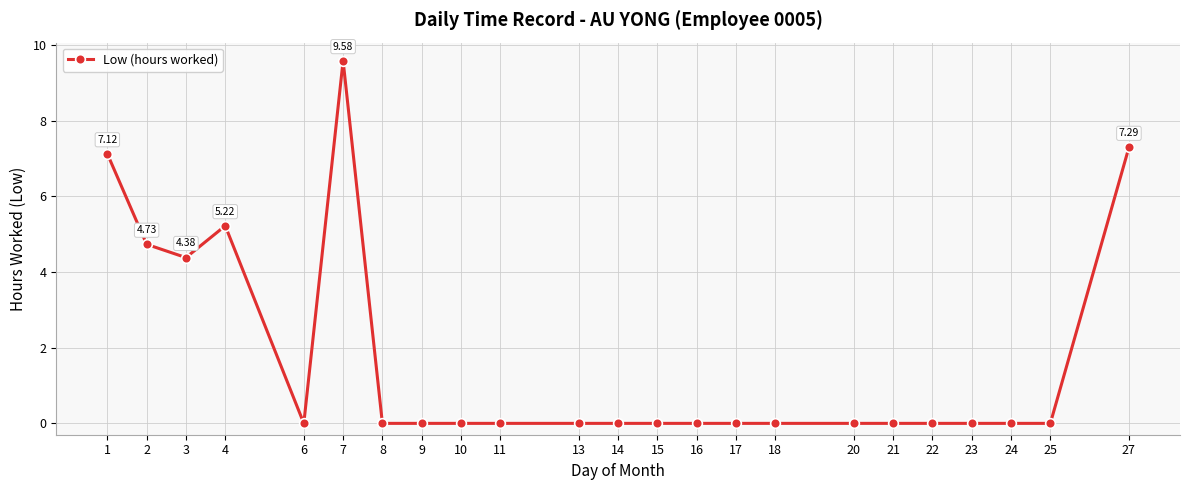

Reading left to right, list all the values displayed in this chart.

7.1	4.7	4.4	5.2	0.0	9.6	0.0	0.0	0.0	0.0	0.0	0.0	0.0	0.0	0.0	0.0	0.0	0.0	0.0	0.0	0.0	0.0	7.3